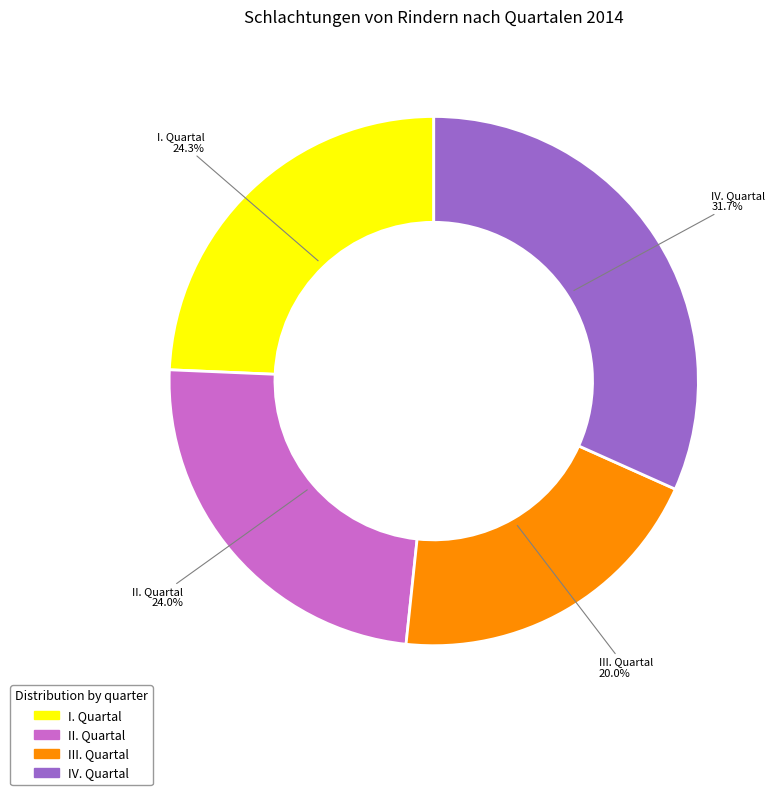

What percentage do I. Quartal and III. Quartal together represent?

44.3%